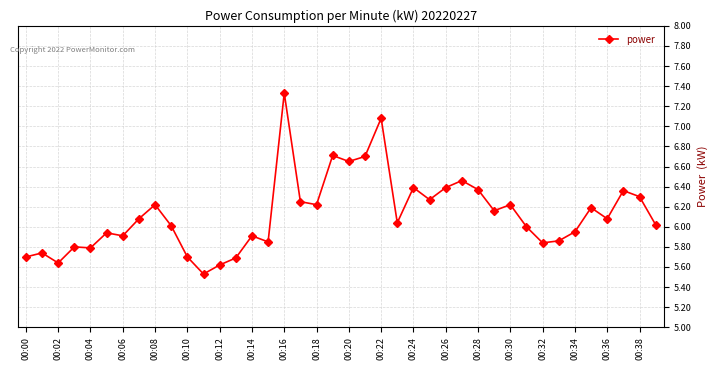

What is the sum of all values?

245.0